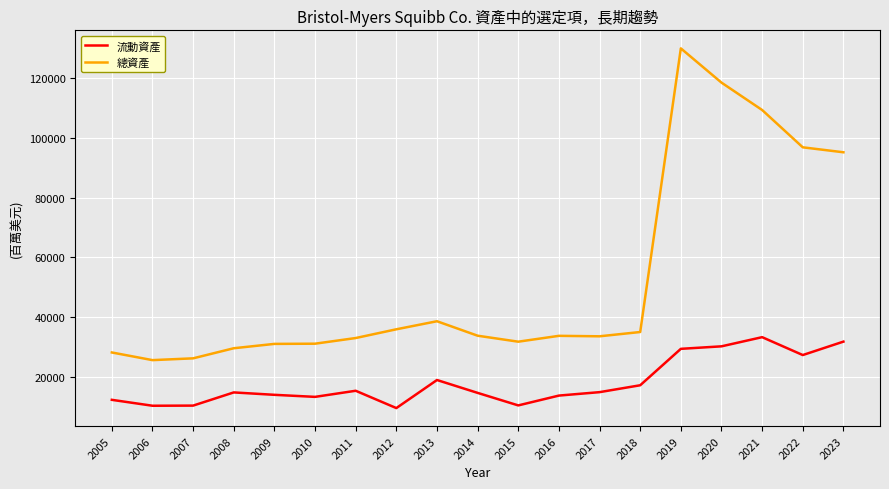

At which label is 流動資產 closest to 21391?

2013